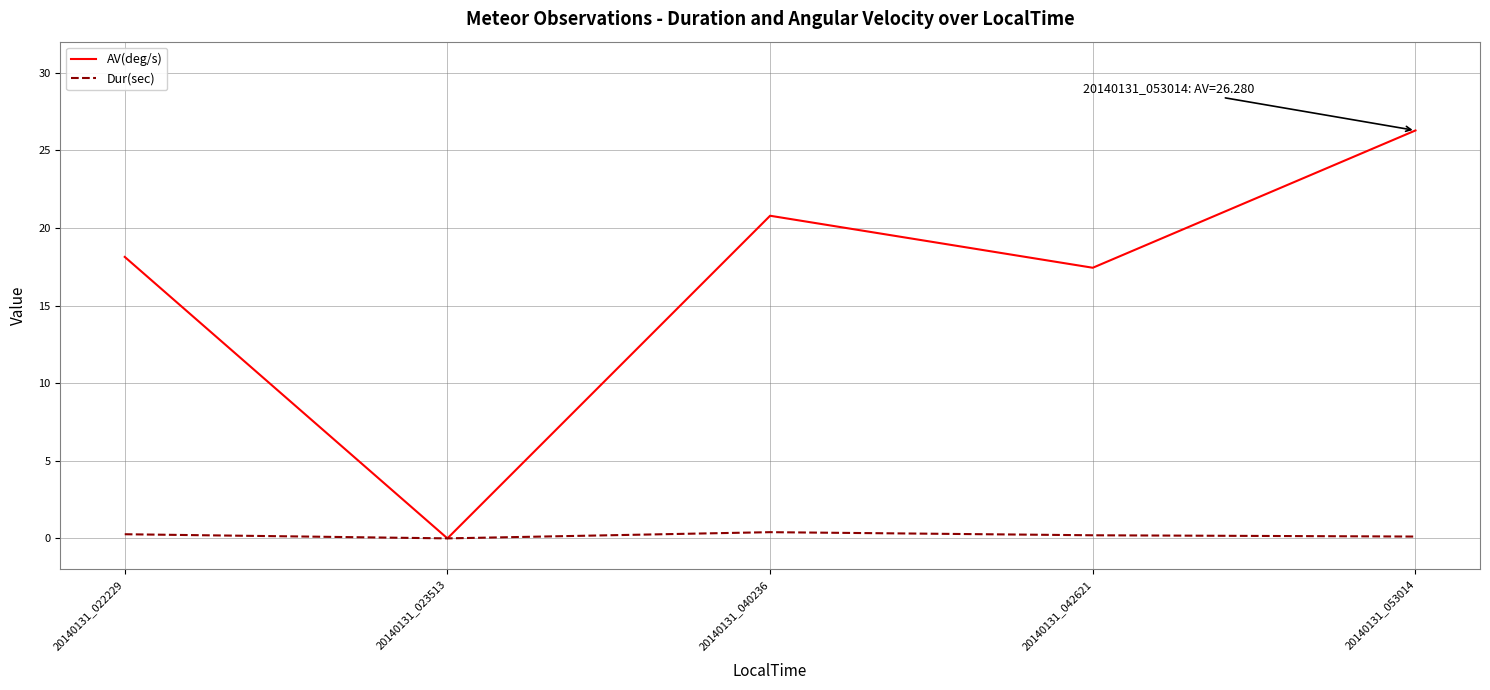

The value of AV(deg/s) at 20140131_022229 is 10.5. True or false?

False